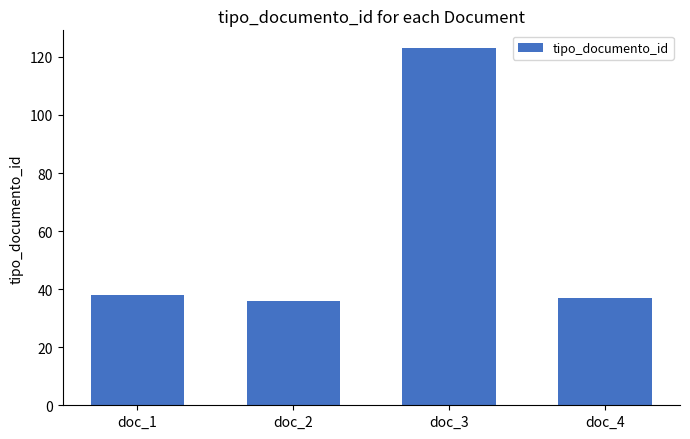

What is the approximate value at doc_3, to the nearest 5?

125